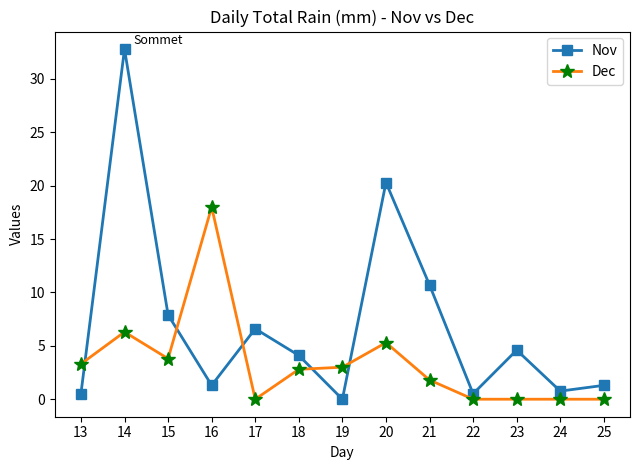

What is the sum of the Dec values at 16 and 15?

21.8